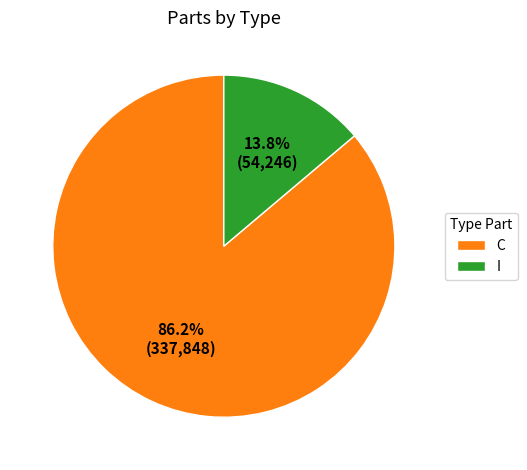

To the nearest percent, what portion does C represent?

86%